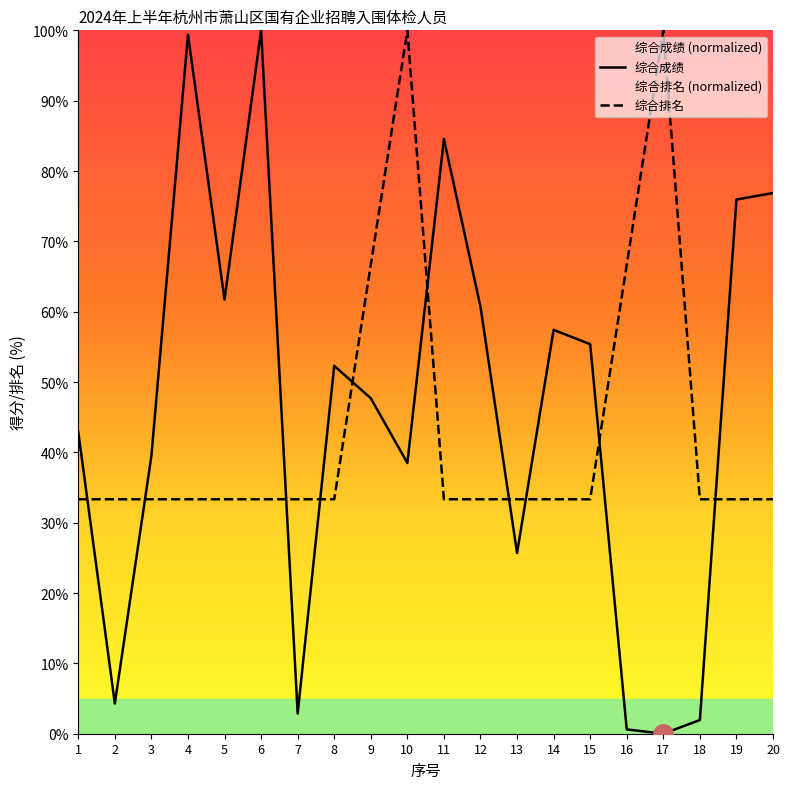

What is the sum of all 综合成绩 values?

928.2